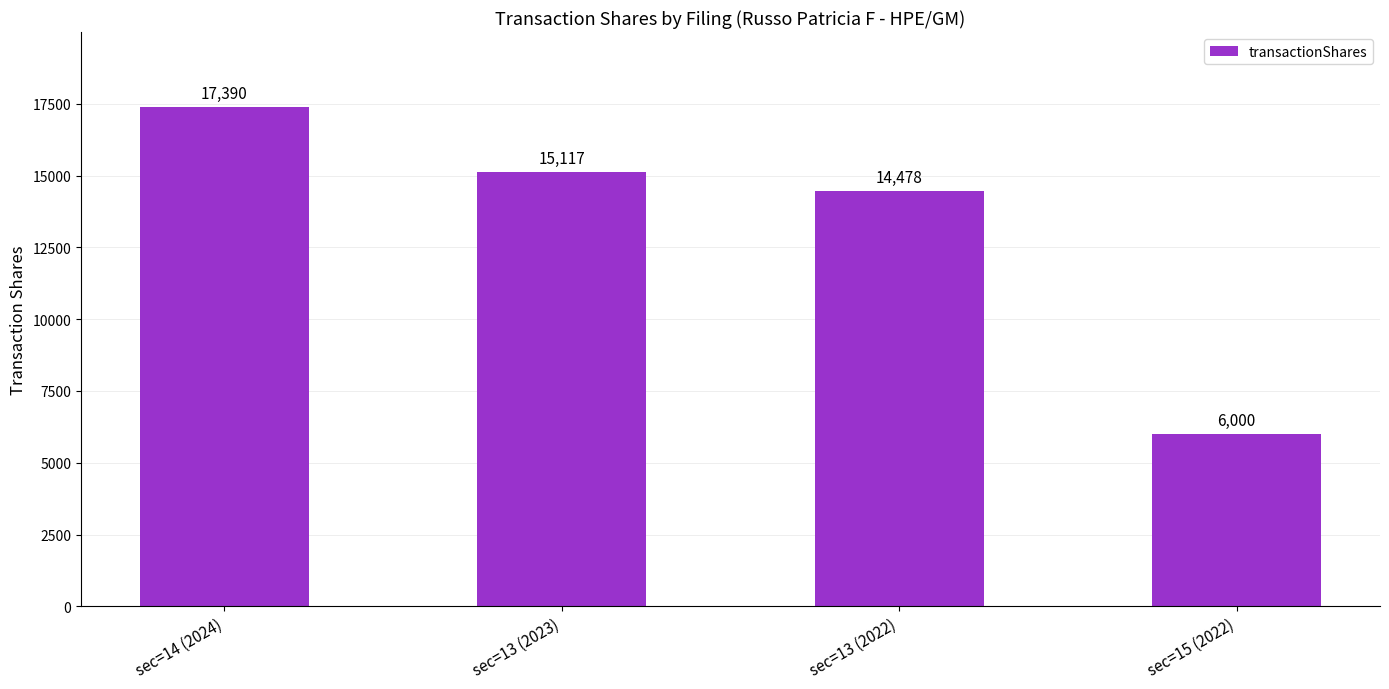

What is the greatest value displayed?

17390